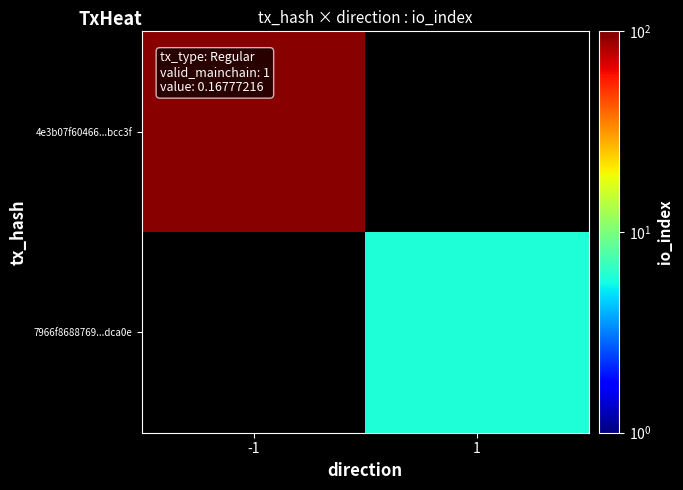

The value of 7966f8688769...dca0e at 1 is 1.7. True or false?

False